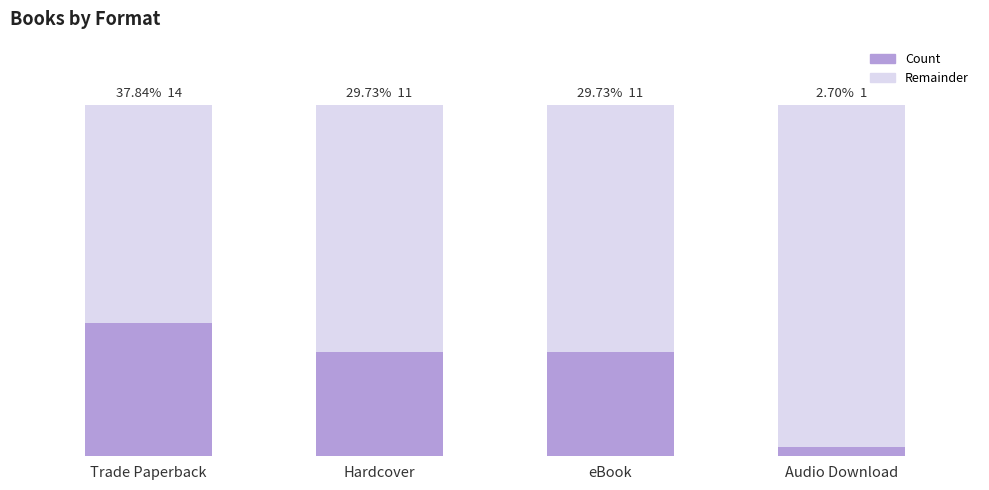

Which series has the largest total across all categories?

Remainder